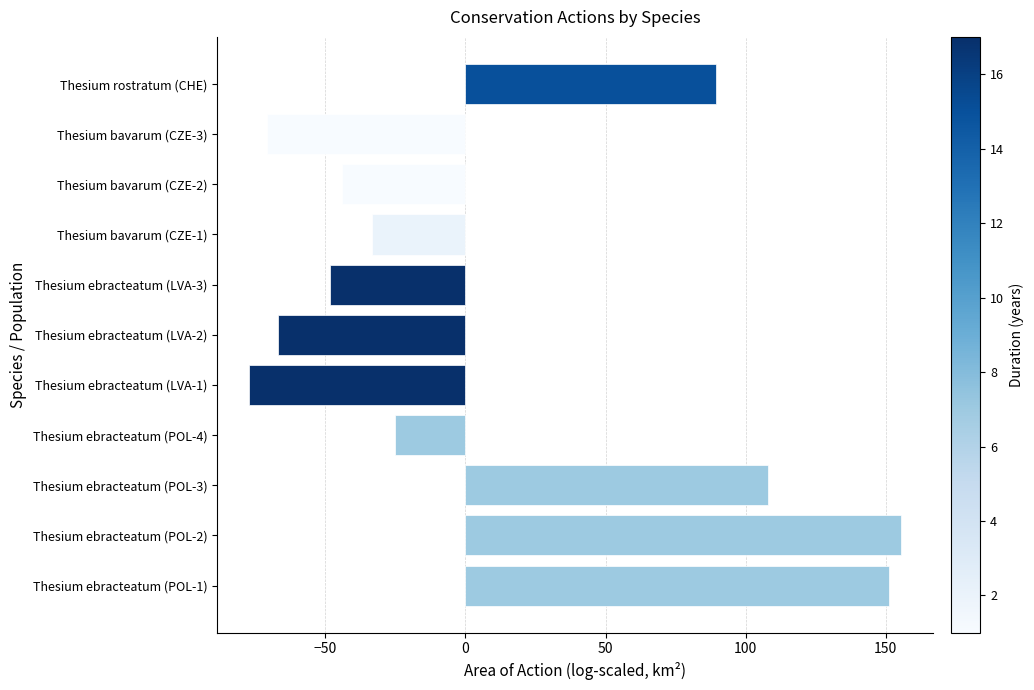

List the labels in order of value, smallest first.

Thesium ebracteatum (LVA-1), Thesium bavarum (CZE-3), Thesium ebracteatum (LVA-2), Thesium ebracteatum (LVA-3), Thesium bavarum (CZE-2), Thesium bavarum (CZE-1), Thesium ebracteatum (POL-4), Thesium rostratum (CHE), Thesium ebracteatum (POL-3), Thesium ebracteatum (POL-1), Thesium ebracteatum (POL-2)